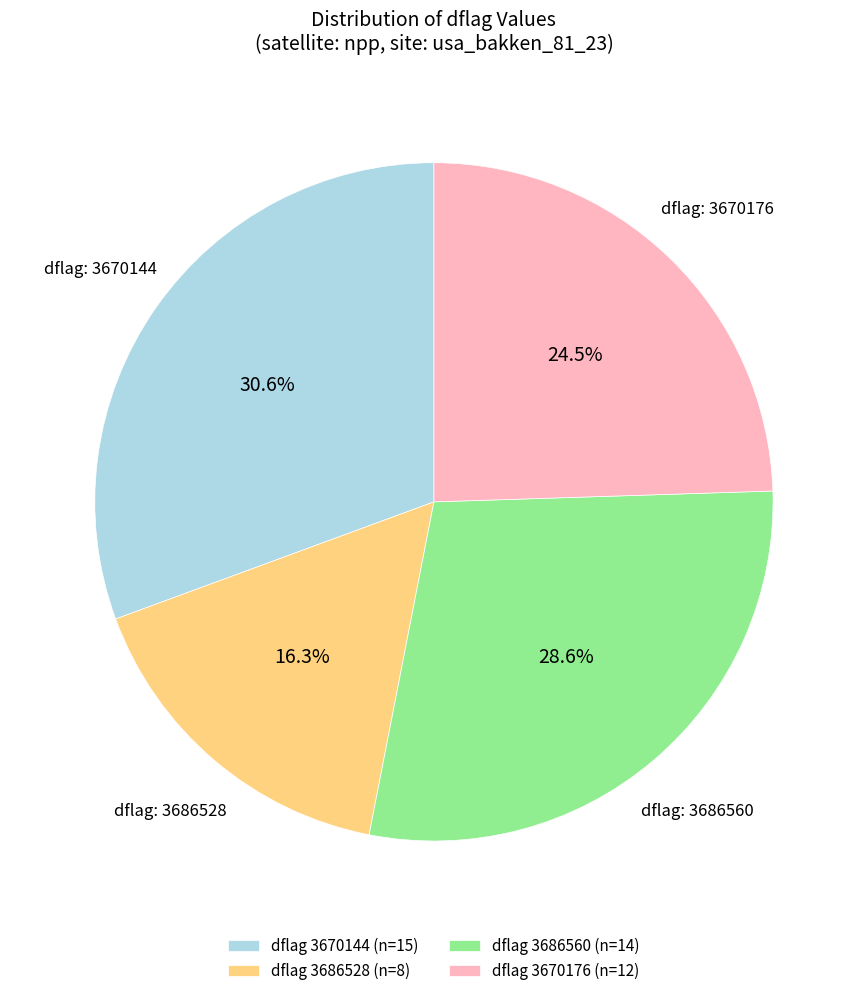

Does any single category account for the majority?

No